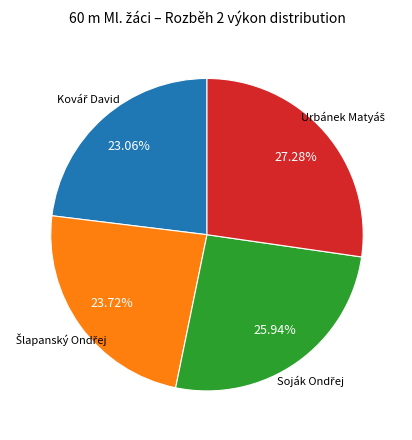

Is there a majority slice in this chart?

No